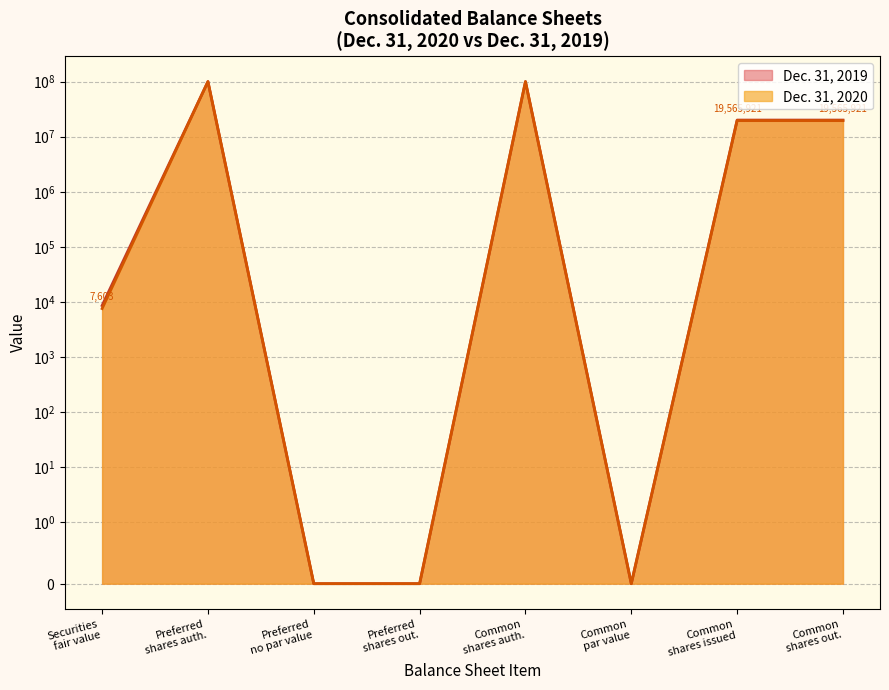

Which series has the largest total across all categories?

Dec. 31, 2019